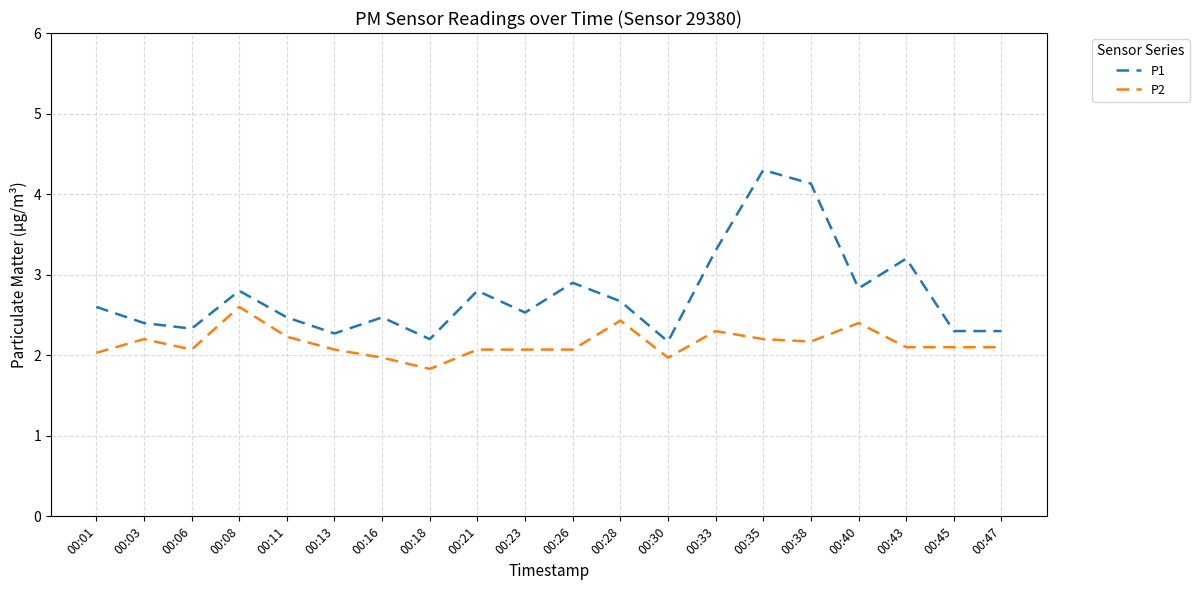

True or false: P1 and P2 cross at least once.

False